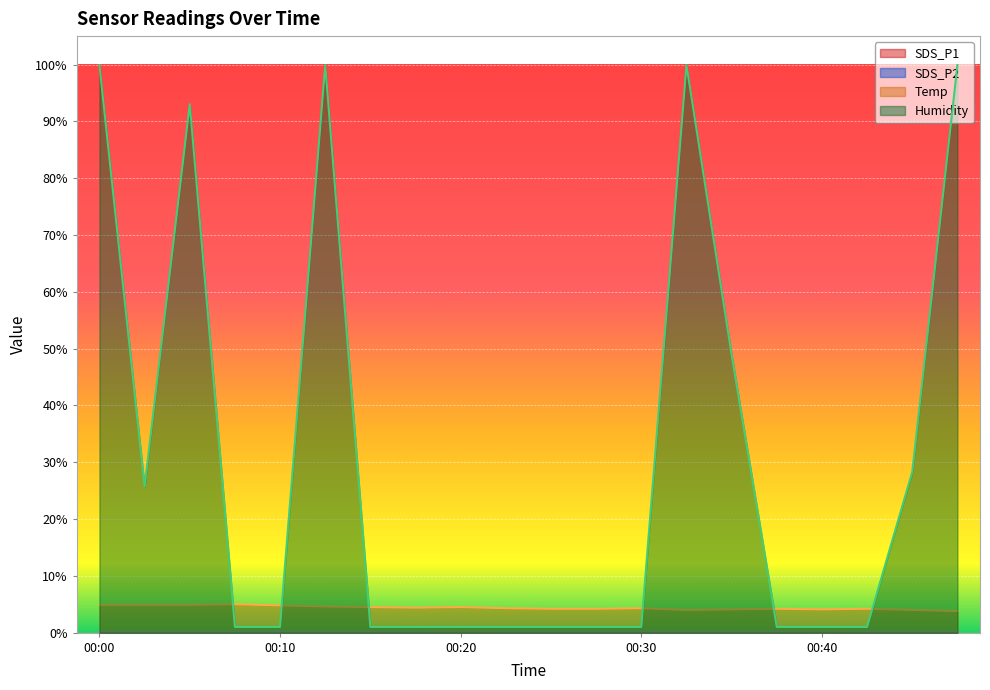

What is the total value across all series at 00:23?

5.5